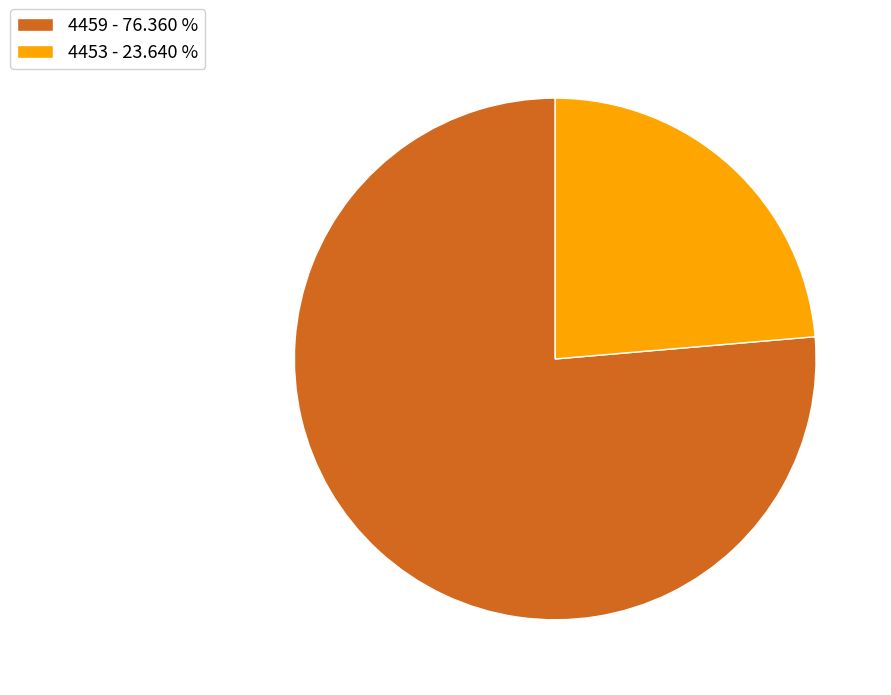

Approximately how many times larger is the value at 4459 compared to 4453?

3.2